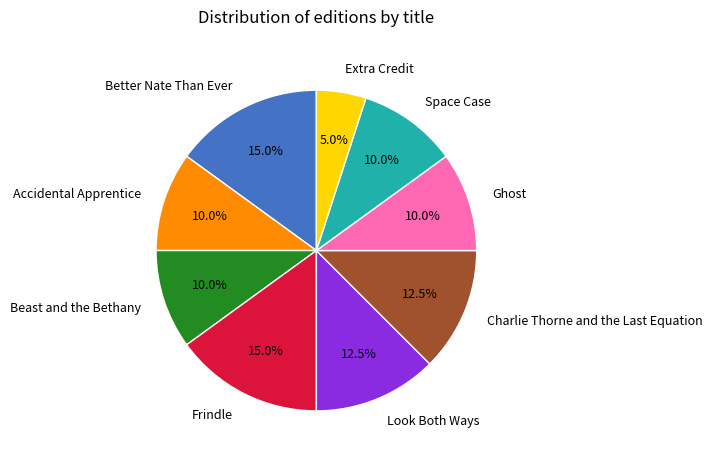

To the nearest percent, what percentage of the pie is Frindle?

15%